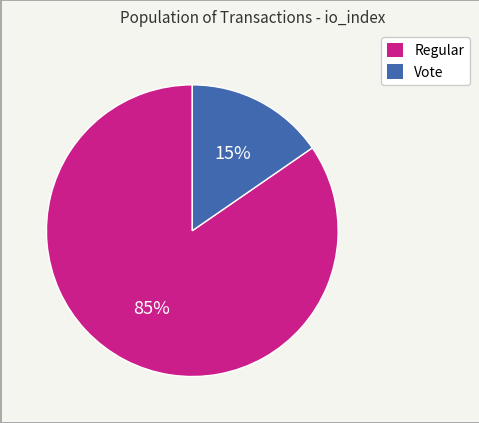

Which has a higher value, Regular or Vote?

Regular